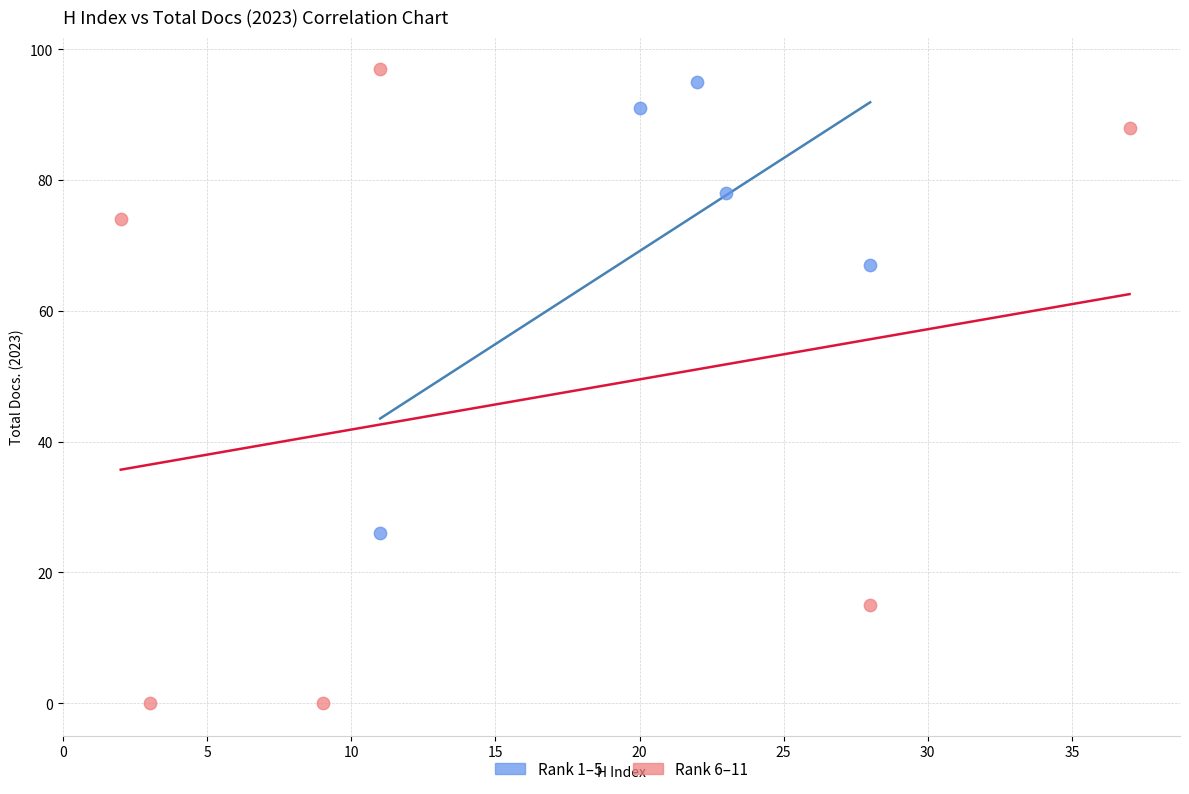

What are all the series names shown in the legend?

Rank 1–5, Rank 6–11